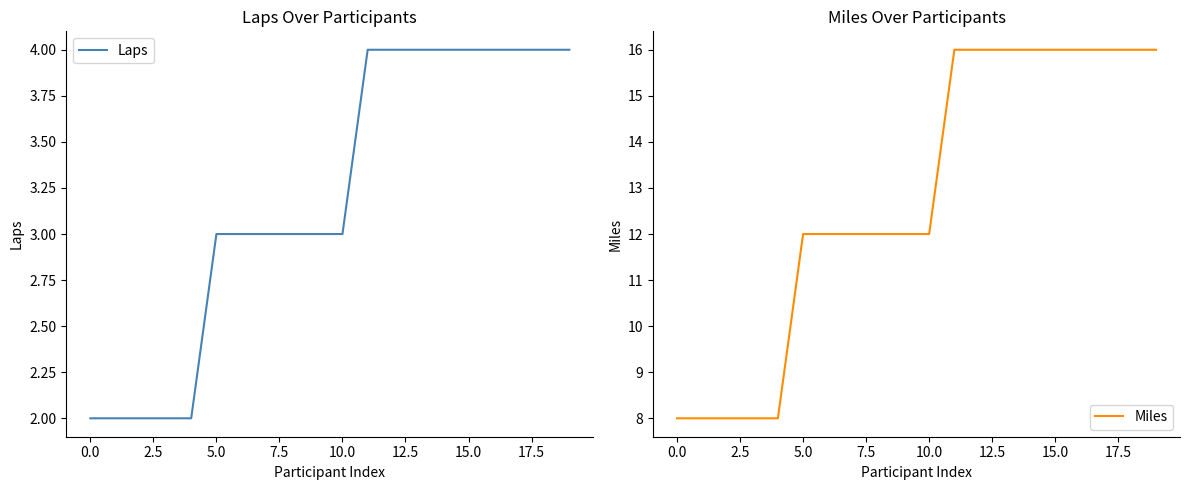

How many data points in Miles are less than 12?

5